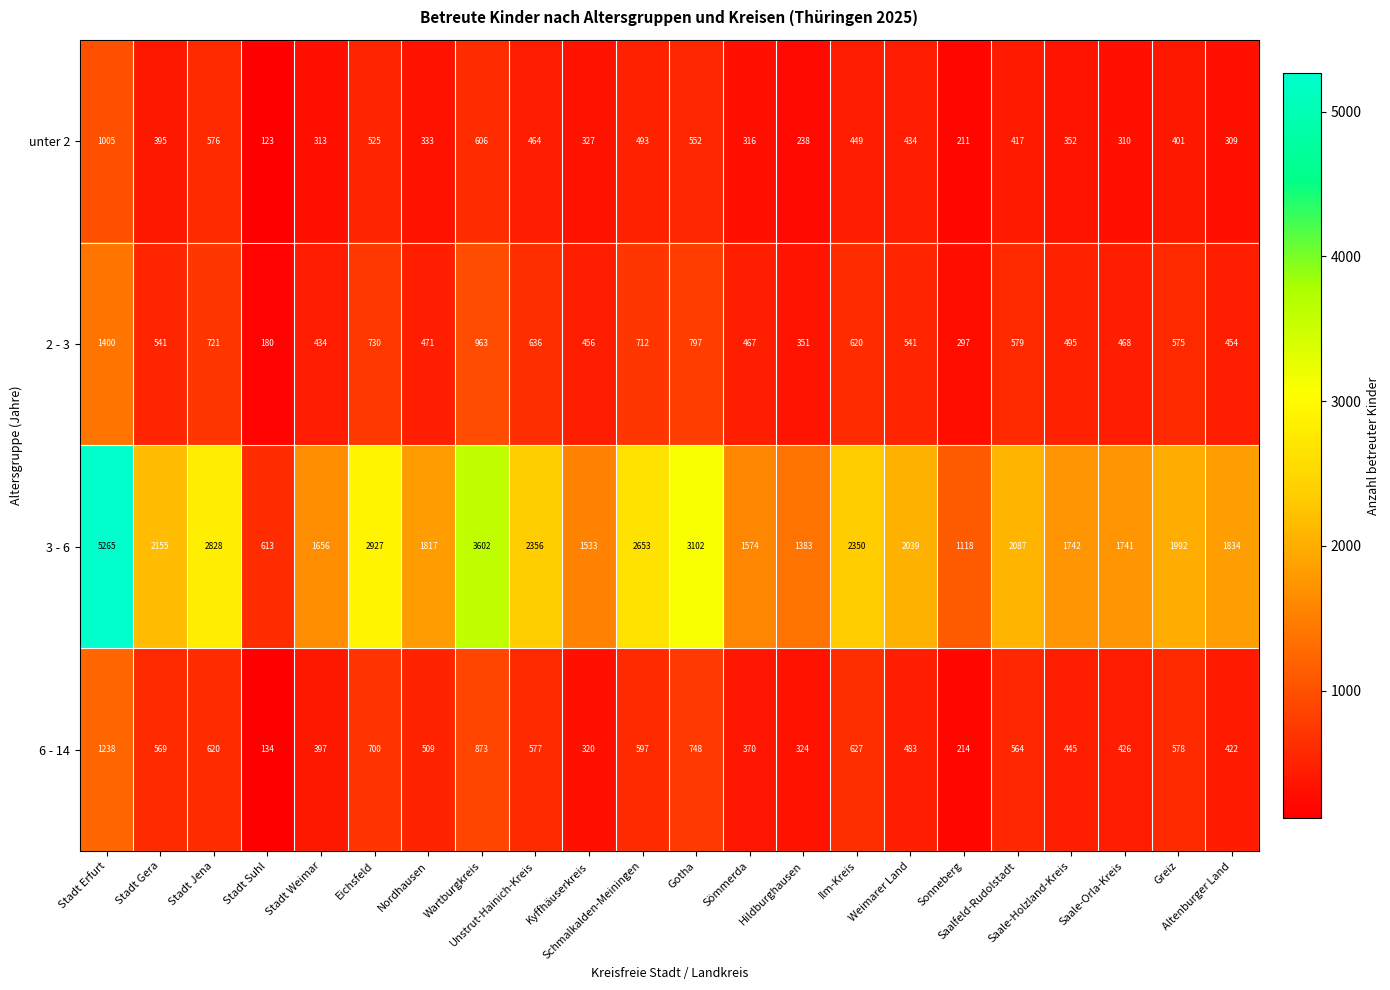

What is the highest value of the 3 - 6 series?

5265